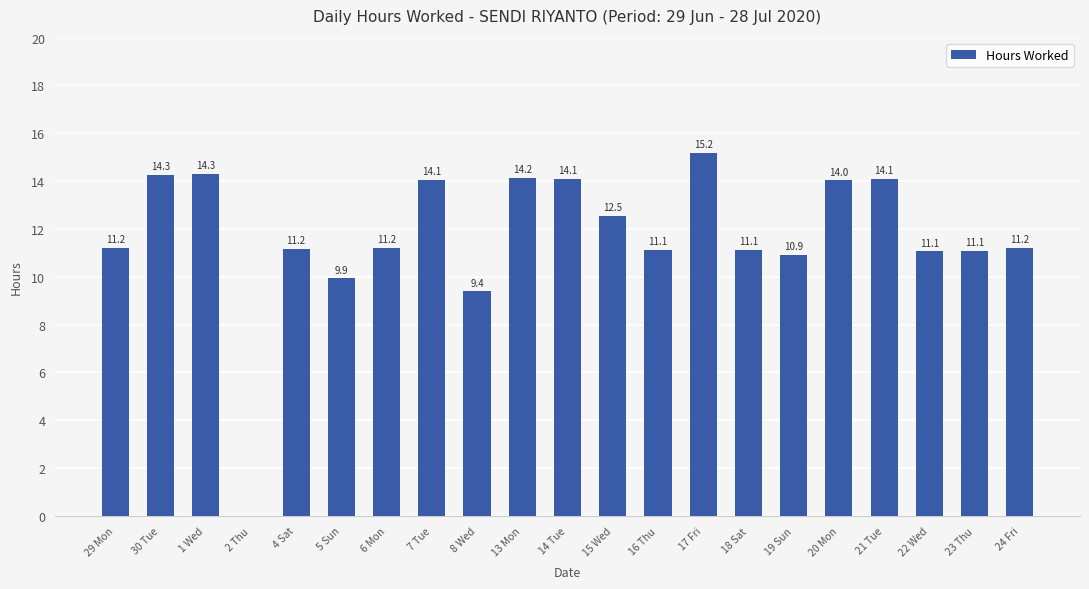

What is the maximum value shown in the chart?

15.2